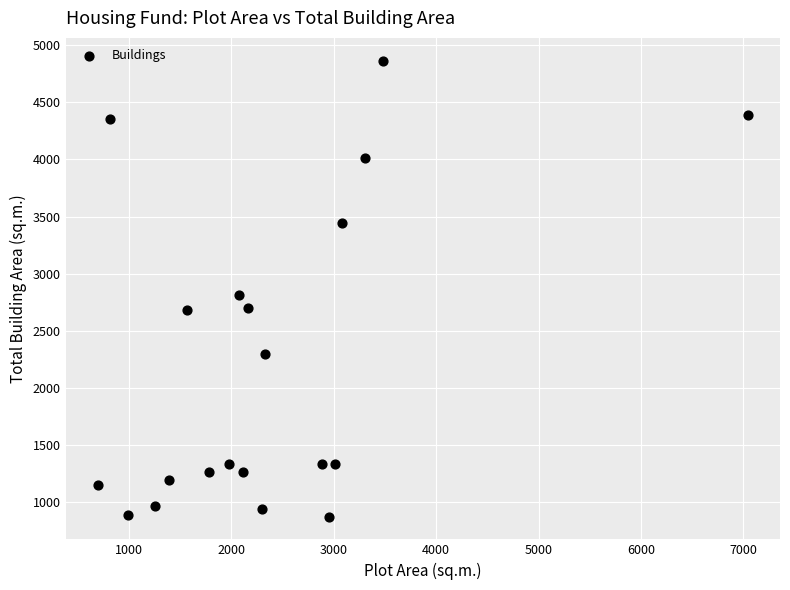

What Y value in the scatter plot is closest to 2868?

2812.0